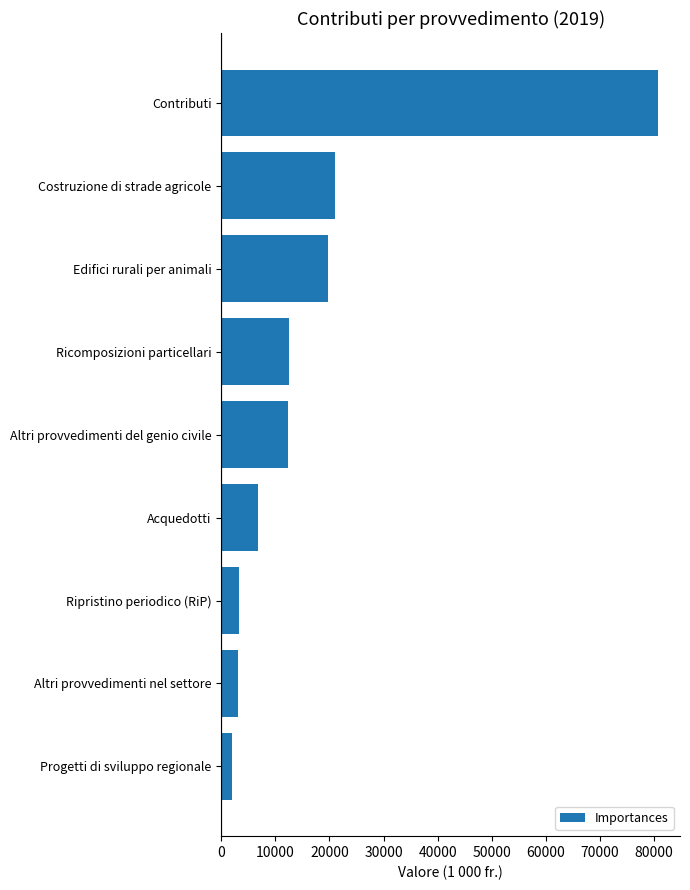

What is the change in value from Ripristino periodico (RiP) to Ricomposizioni particellari?

+9118